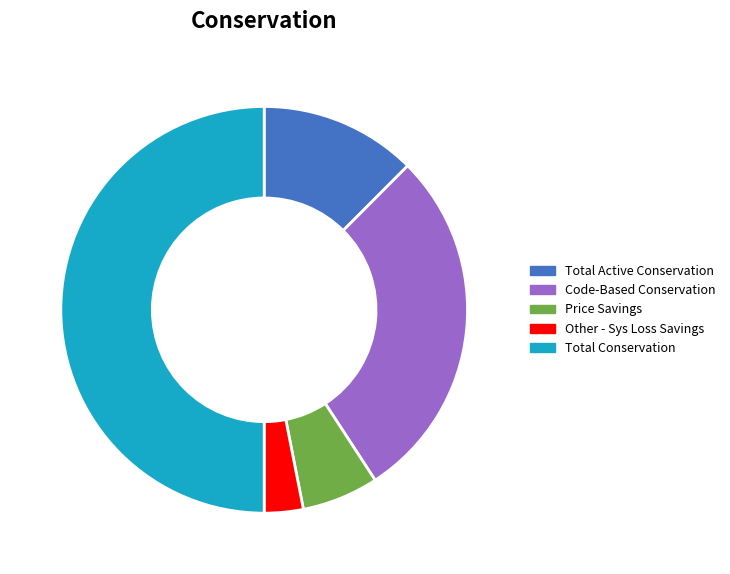

Between Total Conservation and Price Savings, which is larger?

Total Conservation